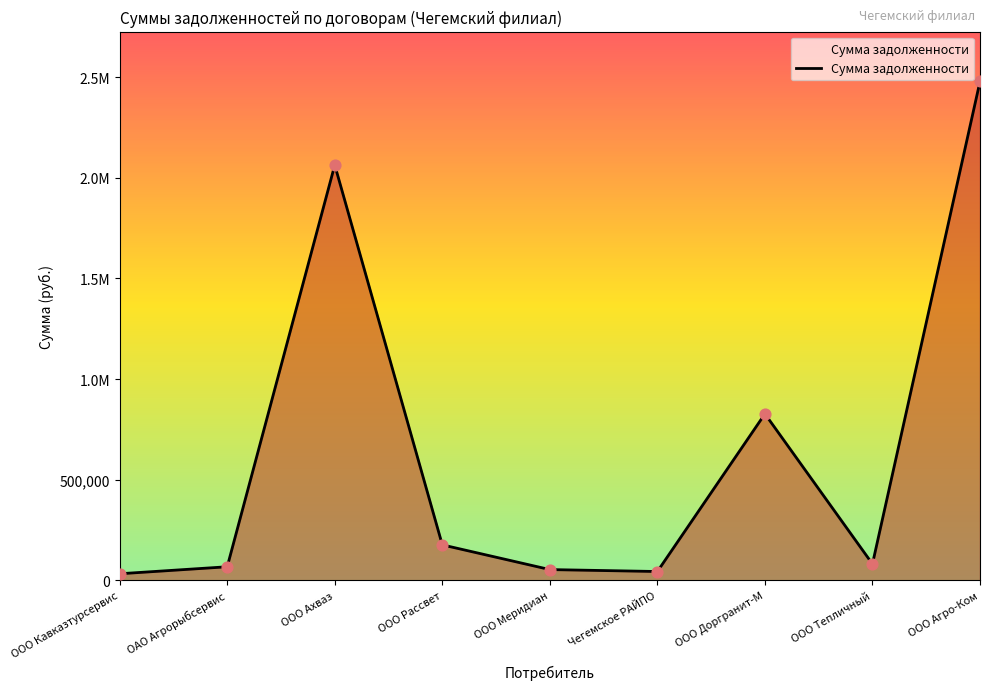

Approximately how many times larger is the value at ООО Меридиан compared to ООО Тепличный?

0.7